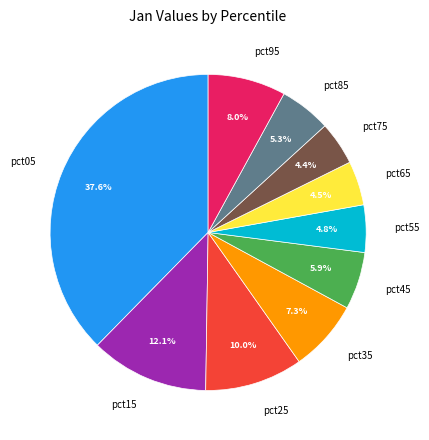

Which category has the biggest portion of the pie?

pct05